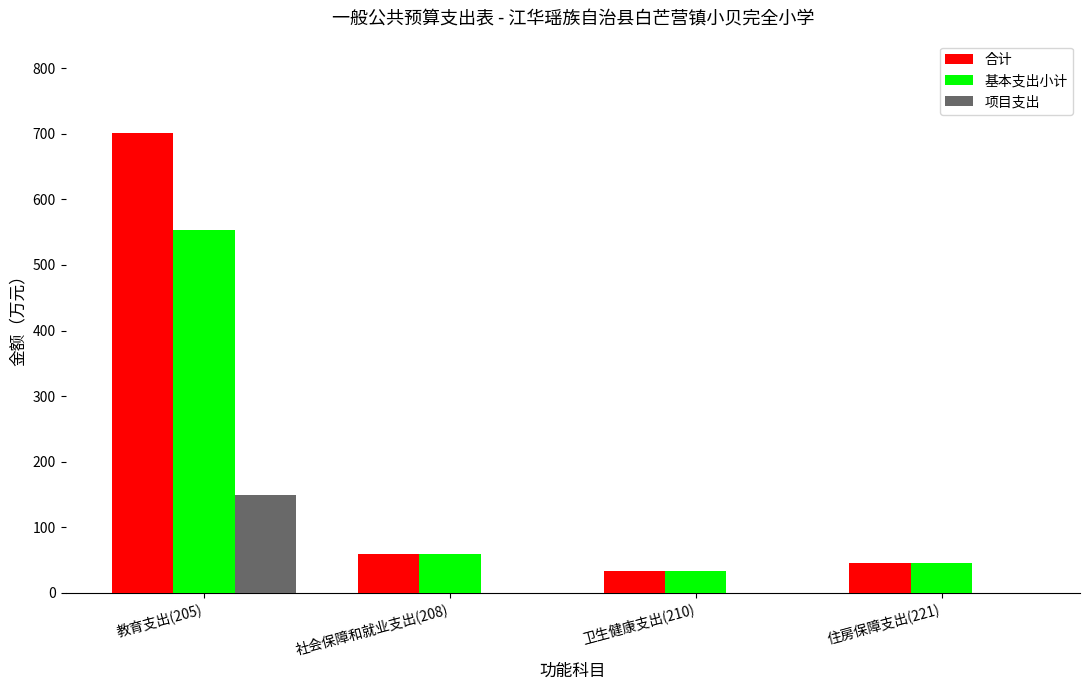

How many values in the 项目支出 series exceed 0?

1